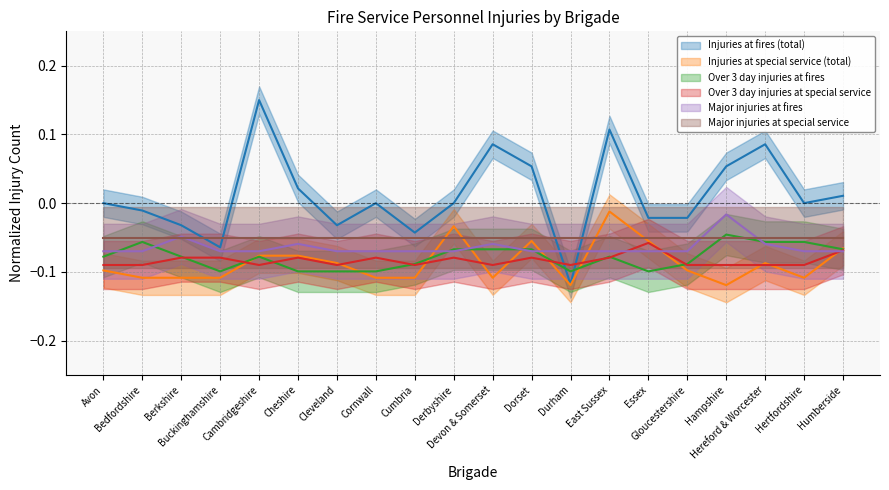

Where is the first local minimum for Over 3 day injuries at special service?

Cambridgeshire